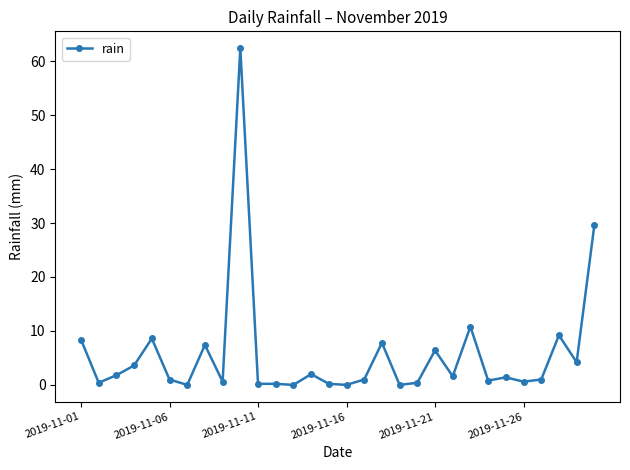

How many categories are shown in the chart?

30